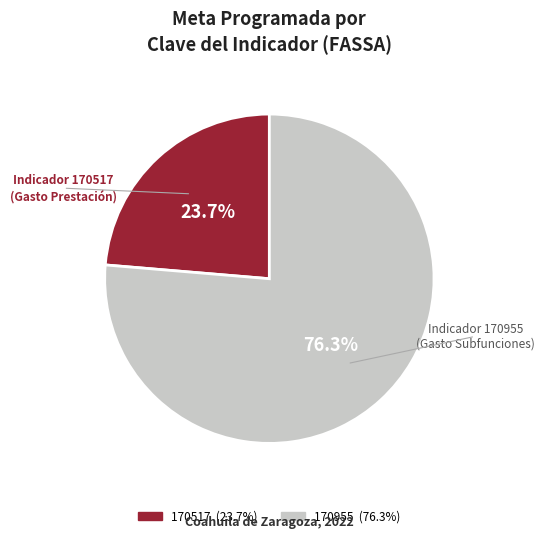

Is the sum of 170517 and 170955 greater than half?

Yes